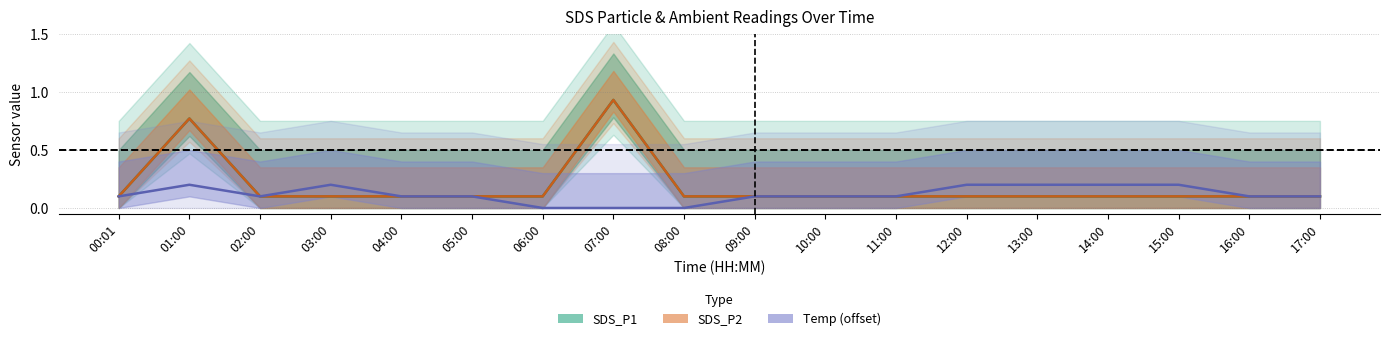

Which series has the largest total across all categories?

SDS_P1